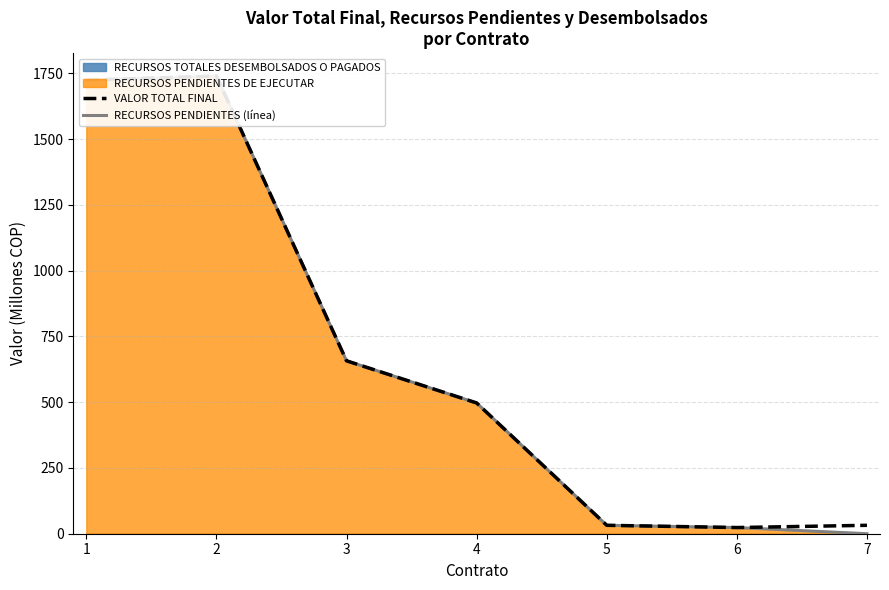

List the series in order of their peak value, highest first.

VALOR TOTAL FINAL, RECURSOS PENDIENTES (línea)